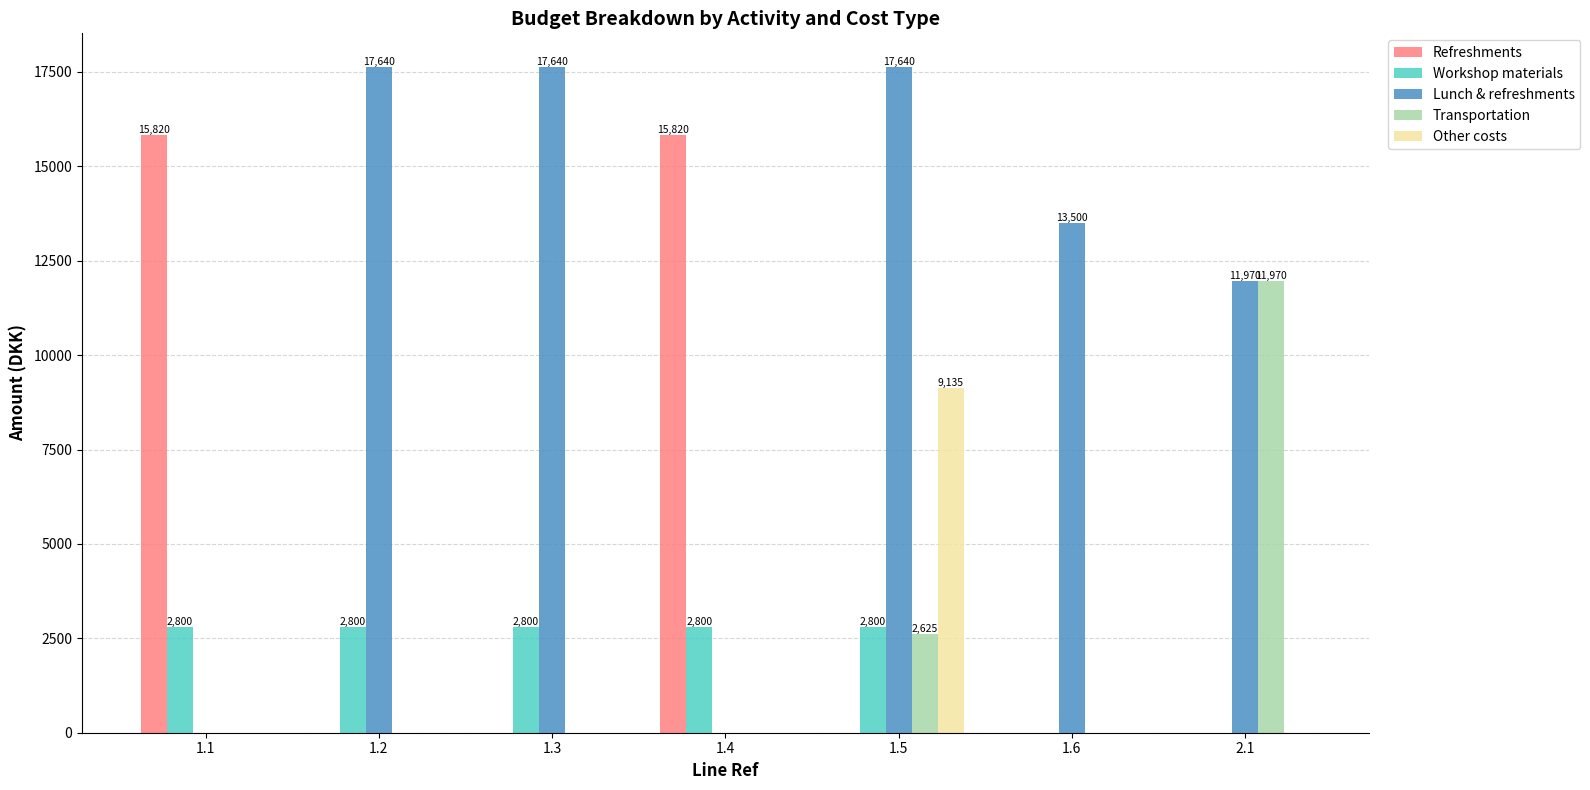

What is the highest value of the Refreshments series?

15820